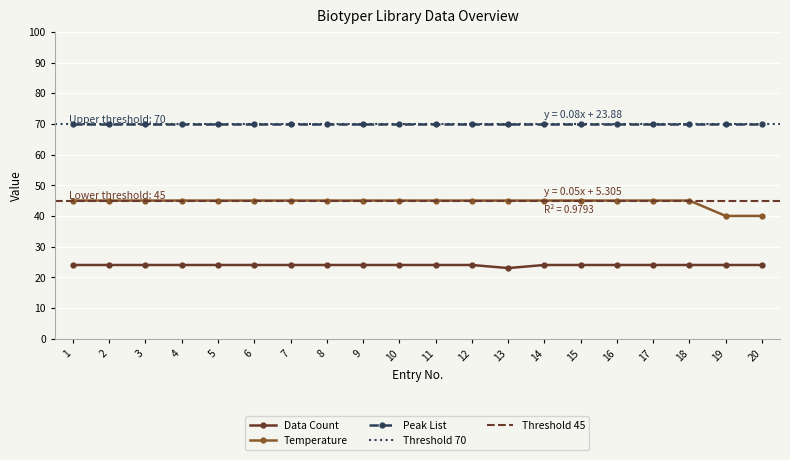

True or false: Peak List has a value of 94 at 15.

False